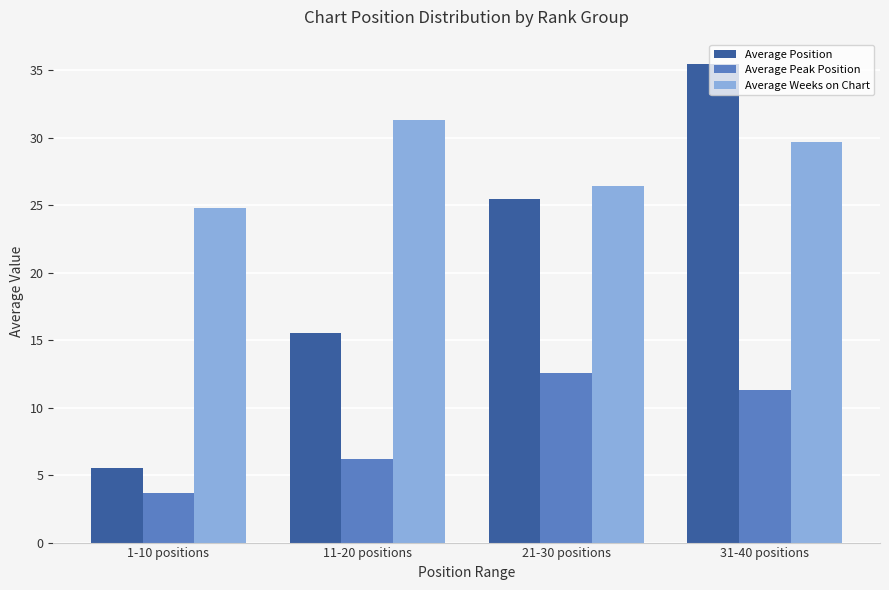

What is the highest value of the Average Peak Position series?

12.6